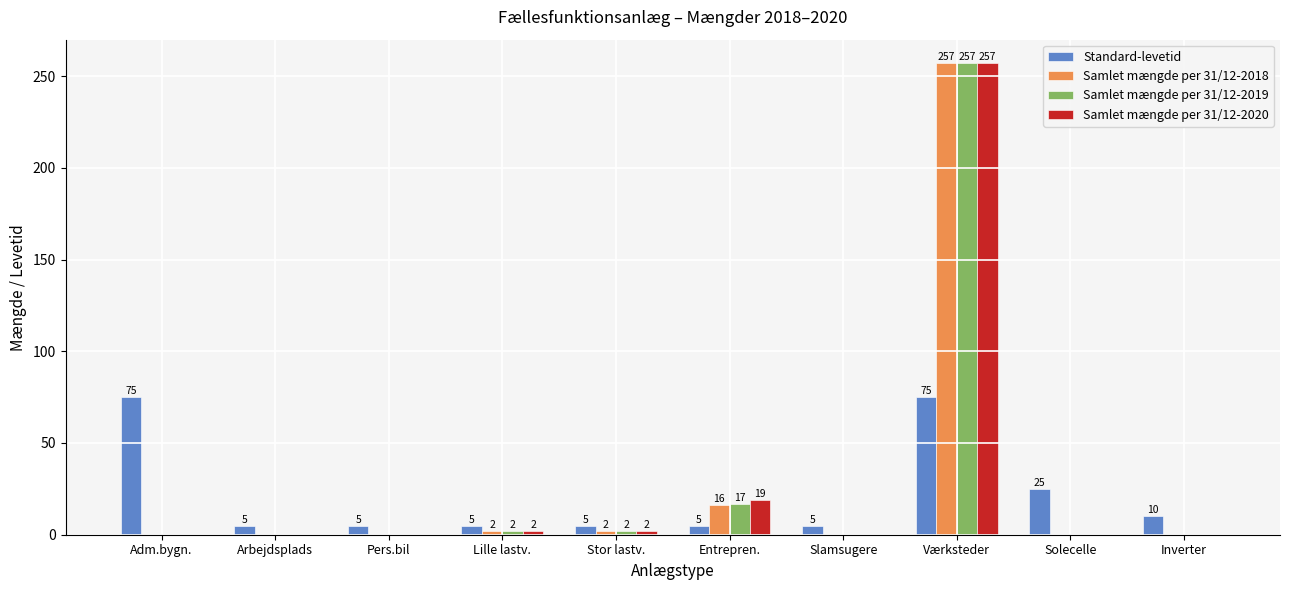

What is the total value across all series at Inverter?

10